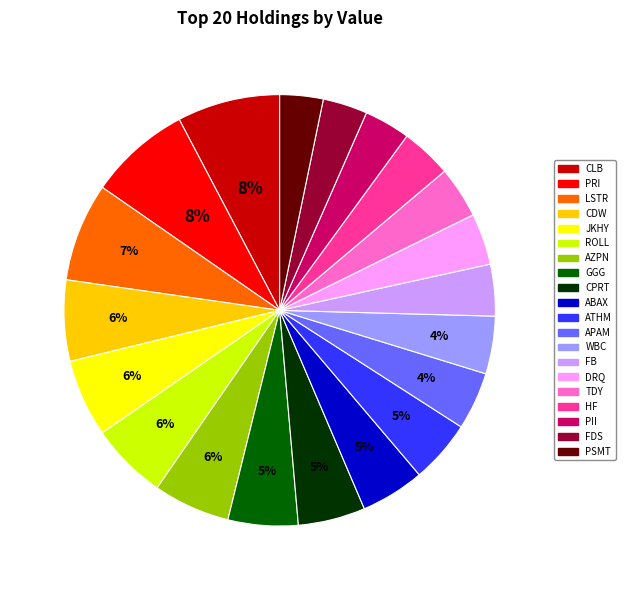

Do FB and HF together represent more than half of the pie?

No